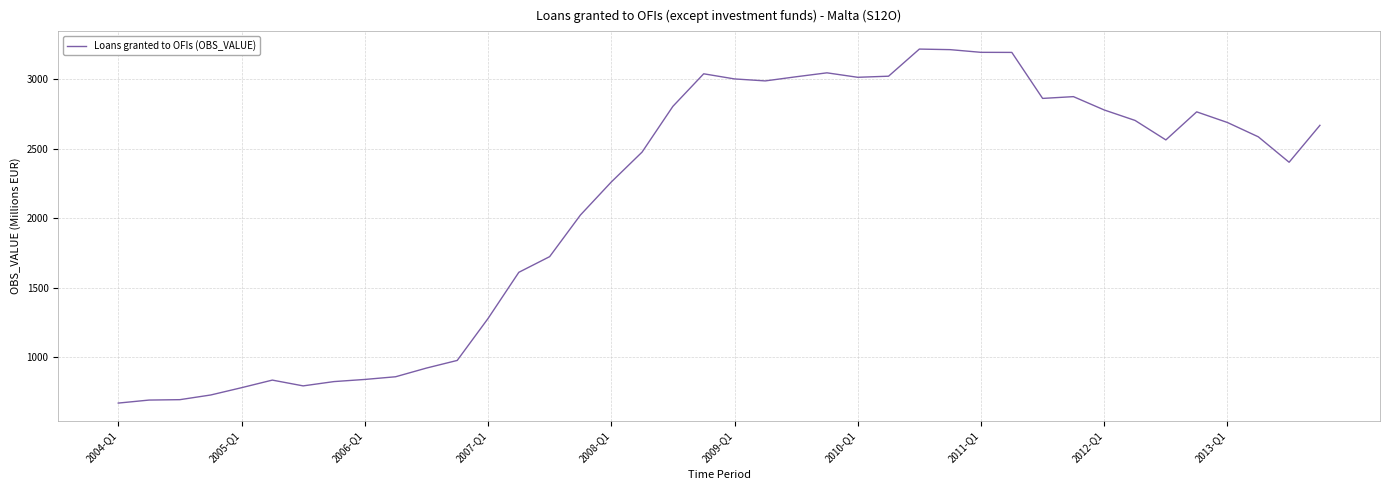

What is the greatest value displayed?

3218.7